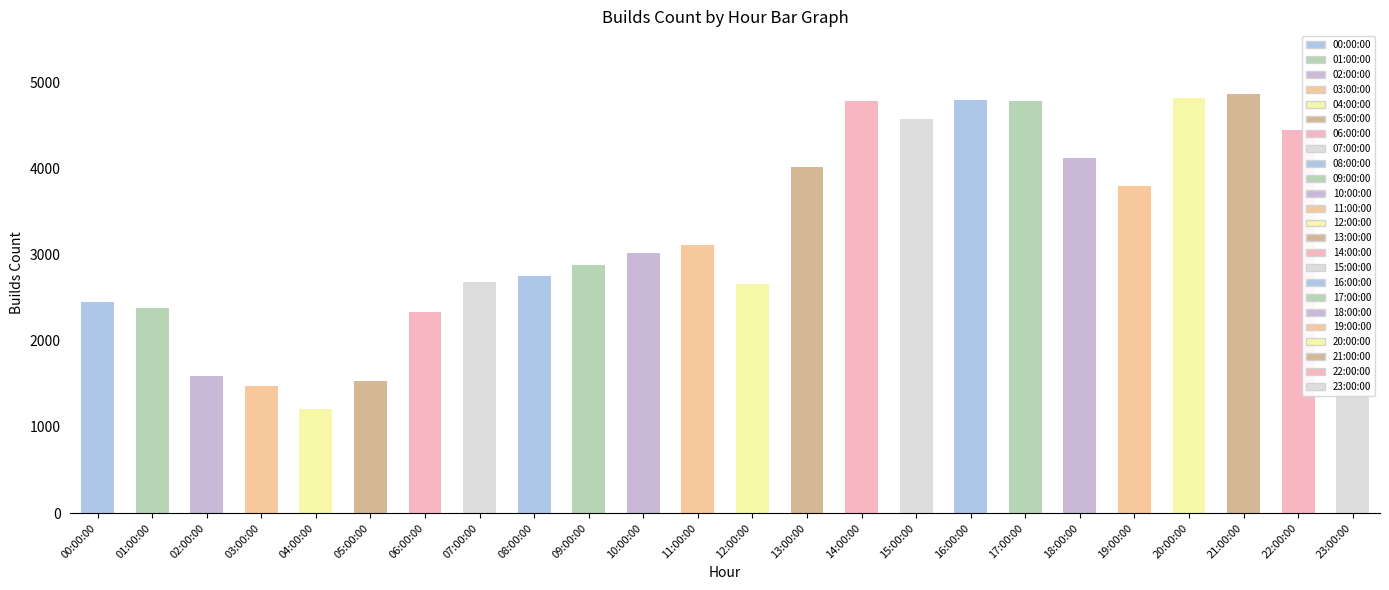

Is it true that the value at 13:00:00 is 4017?

True